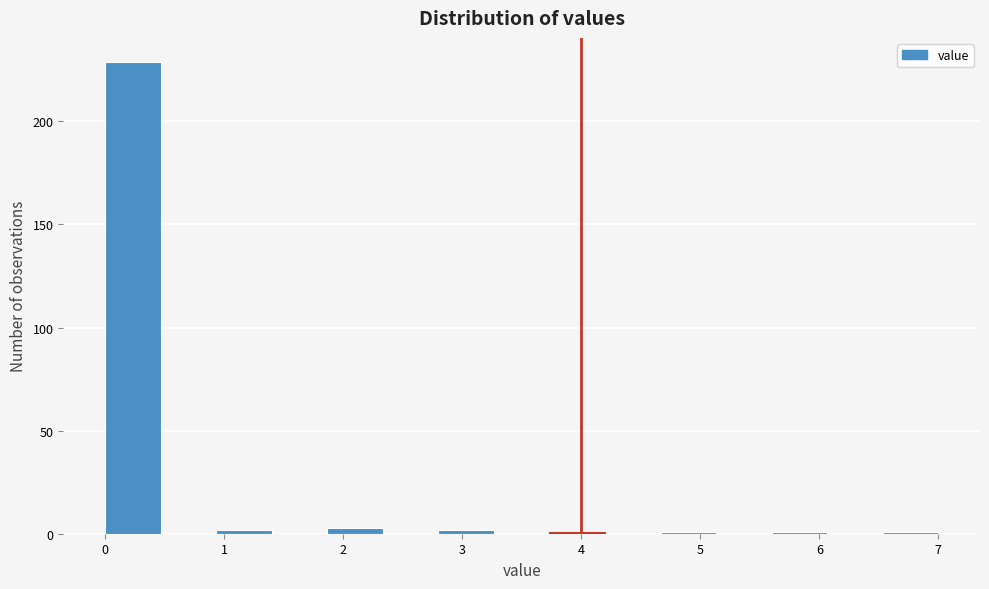

Which range on the x-axis has the tallest bar?

0.0 to 0.5